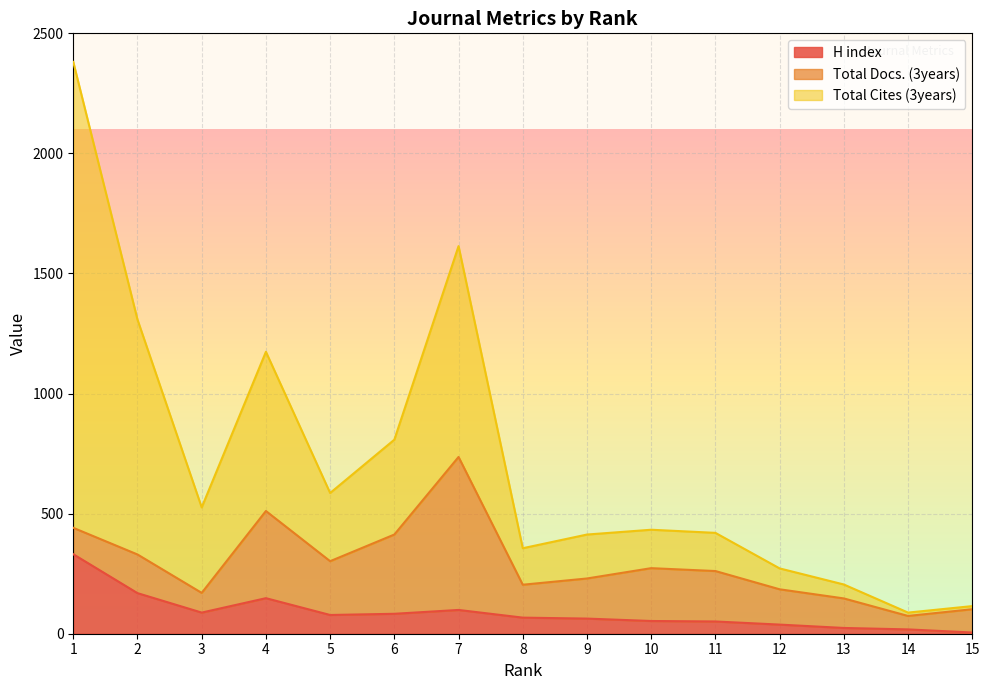

Reading right to left, extract all data points from this chart.

H index: 15=5	14=18	13=24	12=38	11=51	10=53	9=63	8=67	7=99	6=83	5=78	4=148	3=88	2=169	1=331
Total Docs. (3years): 15=97	14=56	13=123	12=147	11=210	10=220	9=167	8=137	7=637	6=330	5=224	4=363	3=82	2=161	1=110
Total Cites (3years): 15=13	14=14	13=58	12=87	11=159	10=160	9=183	8=152	7=878	6=395	5=284	4=663	3=356	2=978	1=1940